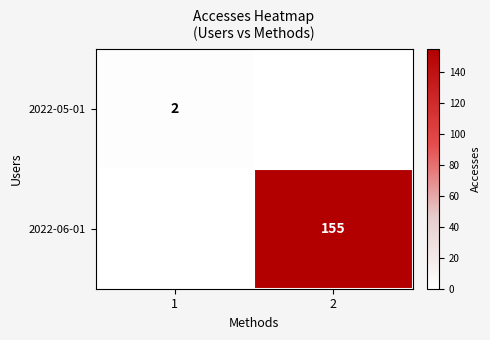

The value of 2022-05-01 at 1 is 2. True or false?

True